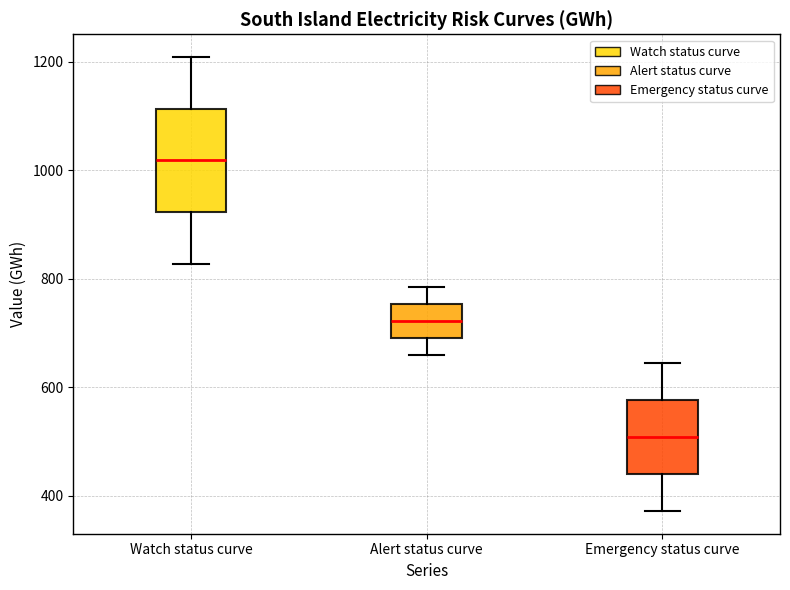

Reading left to right, transcribe this box plot: for each box, give where its median line is, the range the box spans, and where its two whiskers end, as read against the y-axis. The values are not printed on the chart, so give them approximately, as read against the axis.

Watch status curve: median 1020, box 920 to 1120, whiskers 820 to 1200
Alert status curve: median 720, box 700 to 760, whiskers 660 to 780
Emergency status curve: median 500, box 440 to 580, whiskers 380 to 640